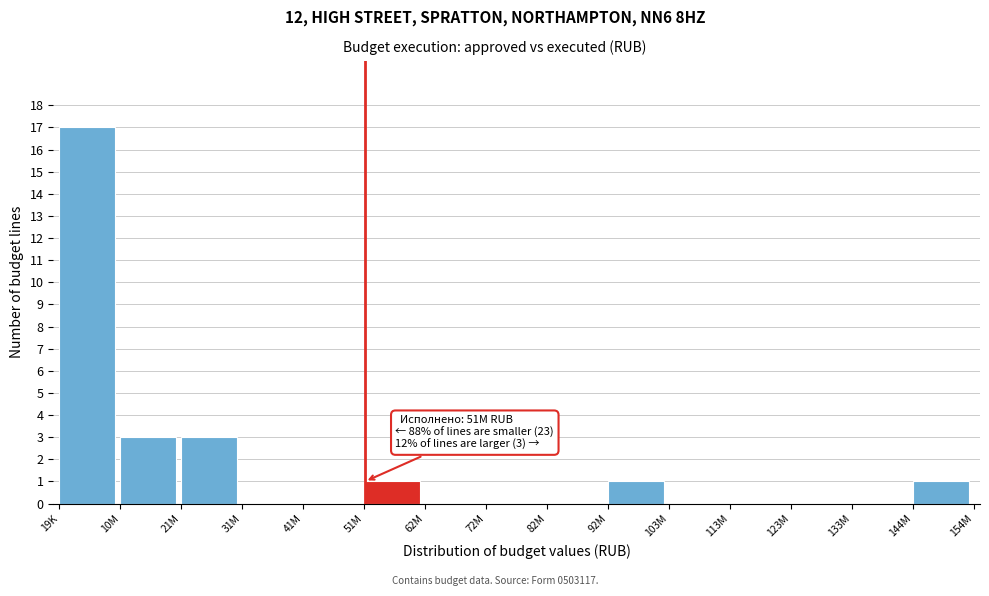

Reading left to right, list all the values displayed in this chart.

19K=17	10M=3	21M=3	31M=0	41M=0	51M=1	62M=0	72M=0	82M=0	92M=1	103M=0	113M=0	123M=0	133M=0	144M=1